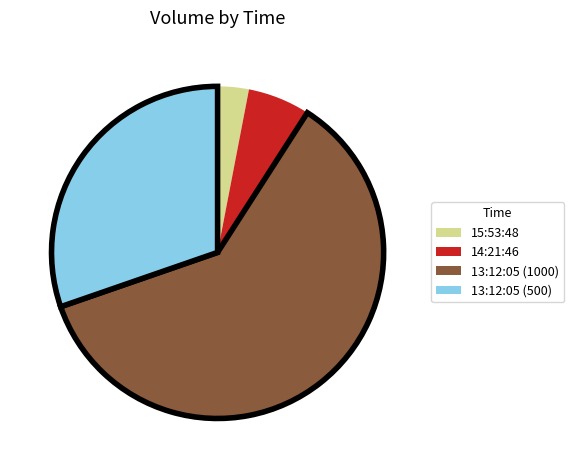

What is the ratio of the value at 13:12:05 (500) to the value at 13:12:05 (1000)?

0.5